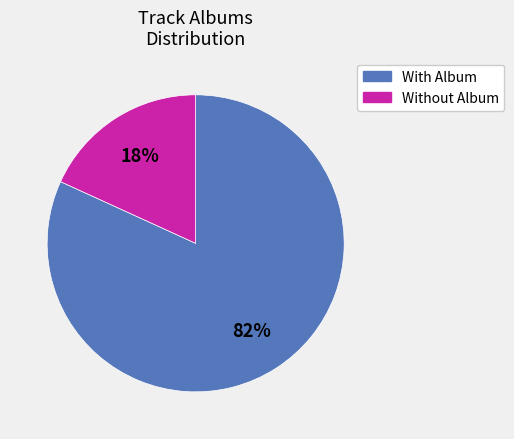

Is the sum of Without Album and With Album greater than half?

Yes